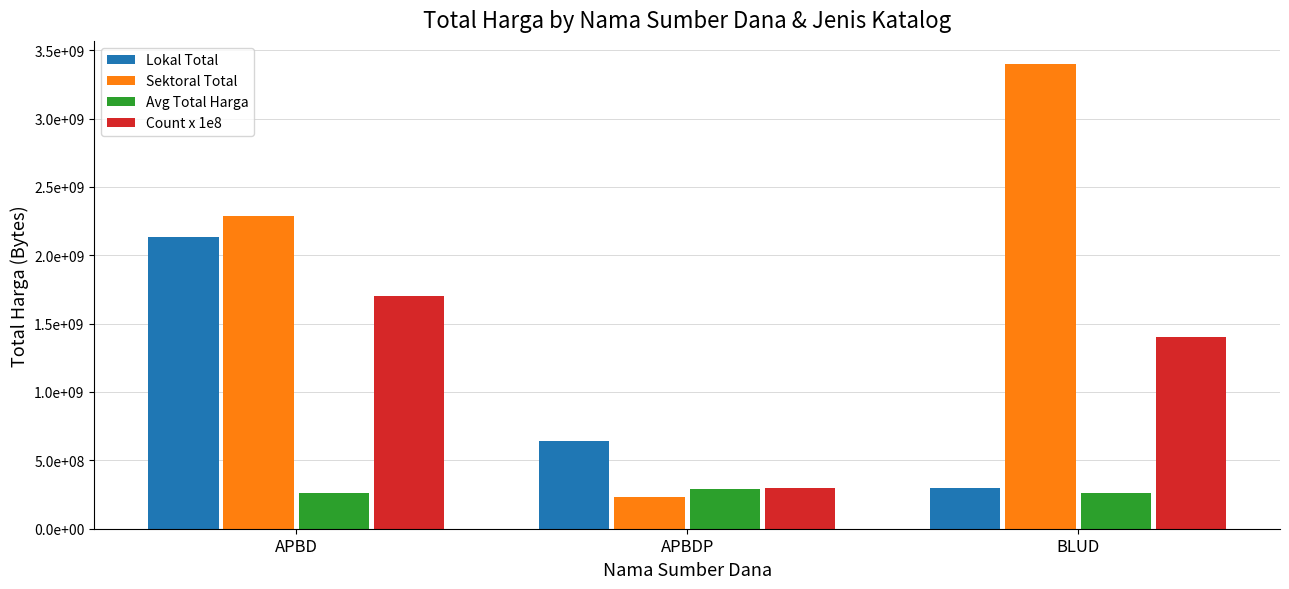

Which series has the widest spread of values?

Sektoral Total